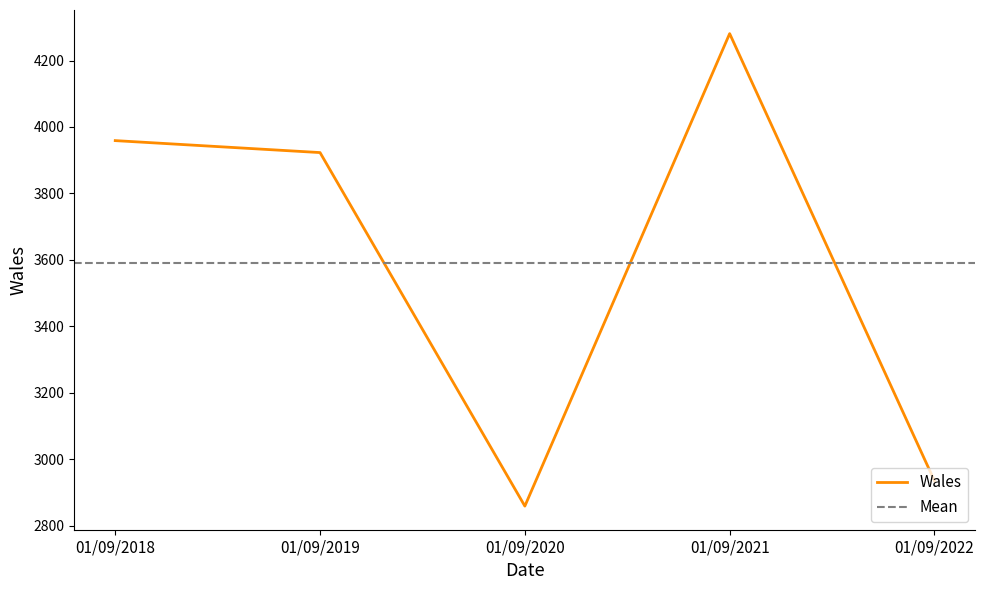

Reading left to right, transcribe all the data shown in this chart.

01/09/2018=3959	01/09/2019=3923	01/09/2020=2859	01/09/2021=4281	01/09/2022=2935